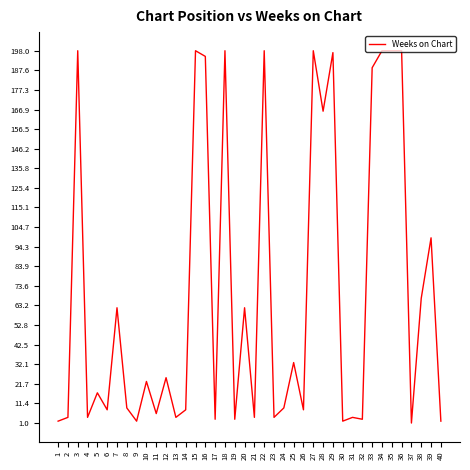

What is the maximum value shown in the chart?

198